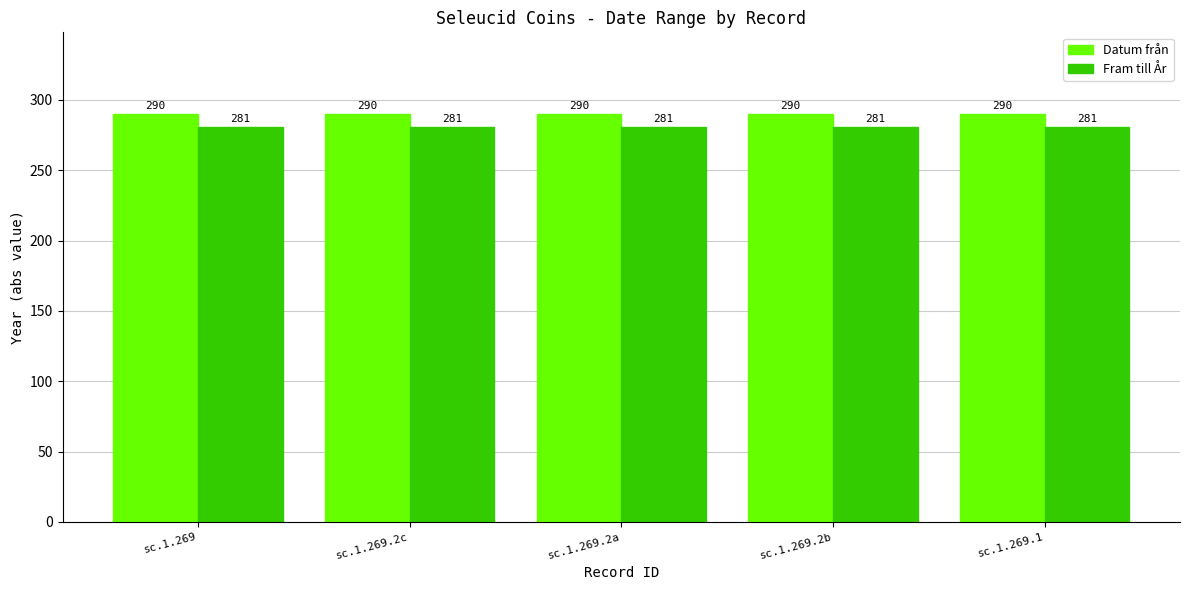

At how many categories does at least one series exceed 282?

5